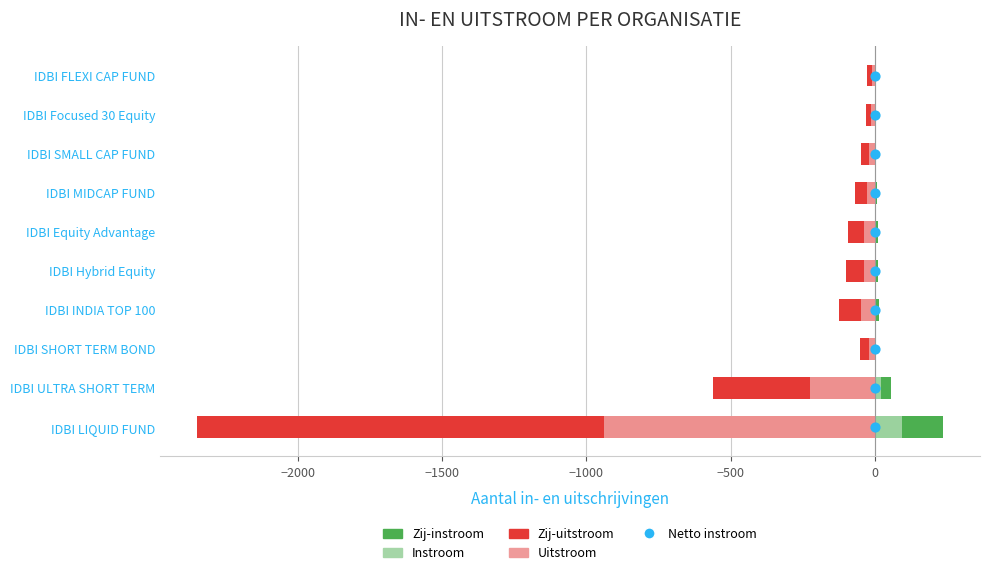

Which series has the largest total across all categories?

Zij-instroom